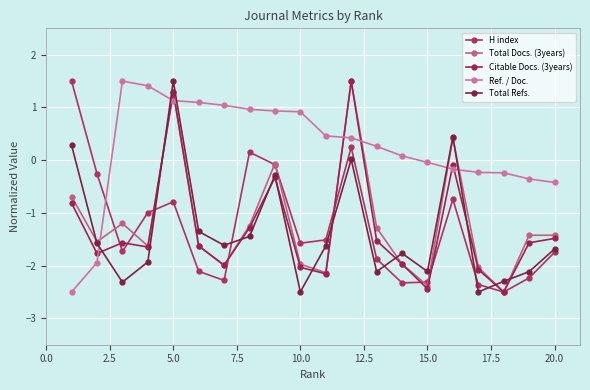

What is the sum of all H index values?

-25.5